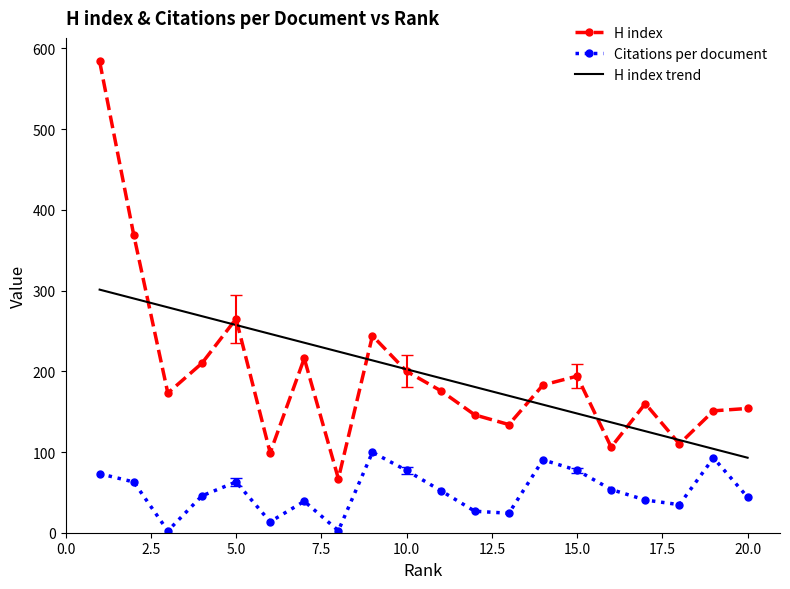

List the series in order of their peak value, lowest first.

Citations per document, H index trend, H index